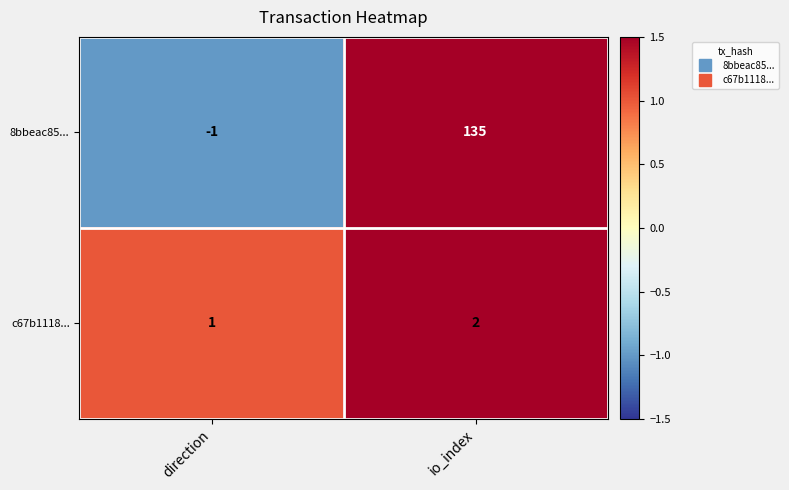

The c67b1118... series shows 1 at io_index. True or false?

False